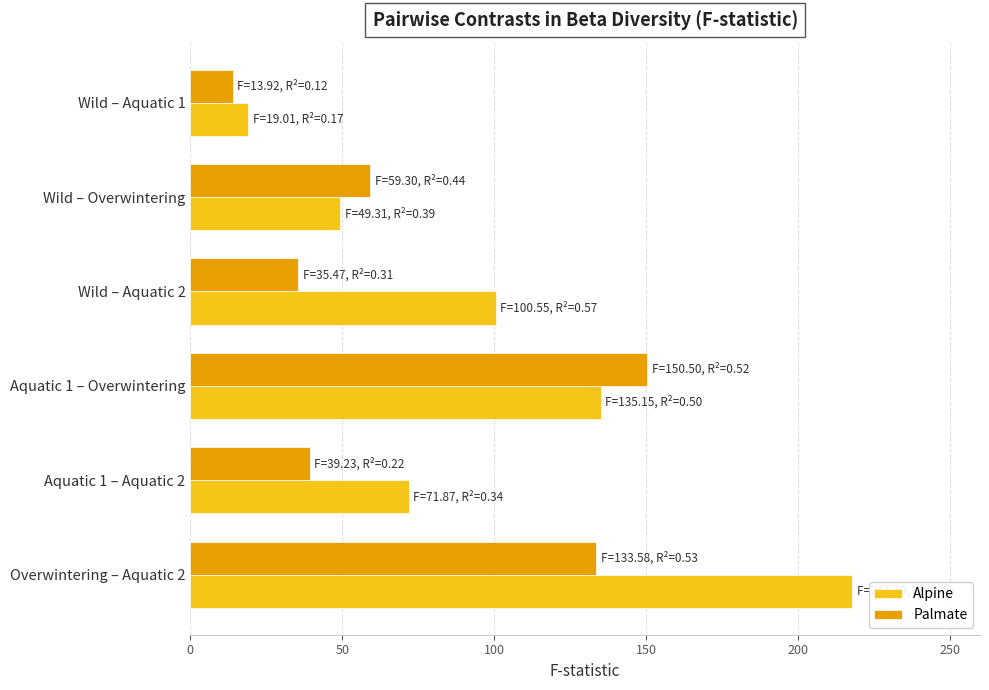

List the series in order of their peak value, lowest first.

Palmate, Alpine